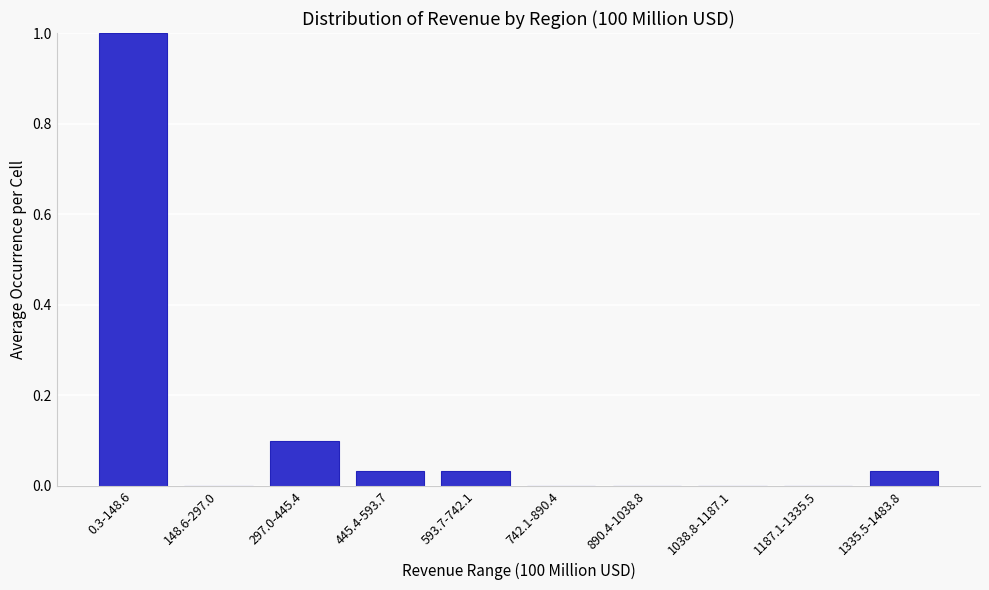

True or false: the data shows 0.0 at 1038.8-1187.1.

True